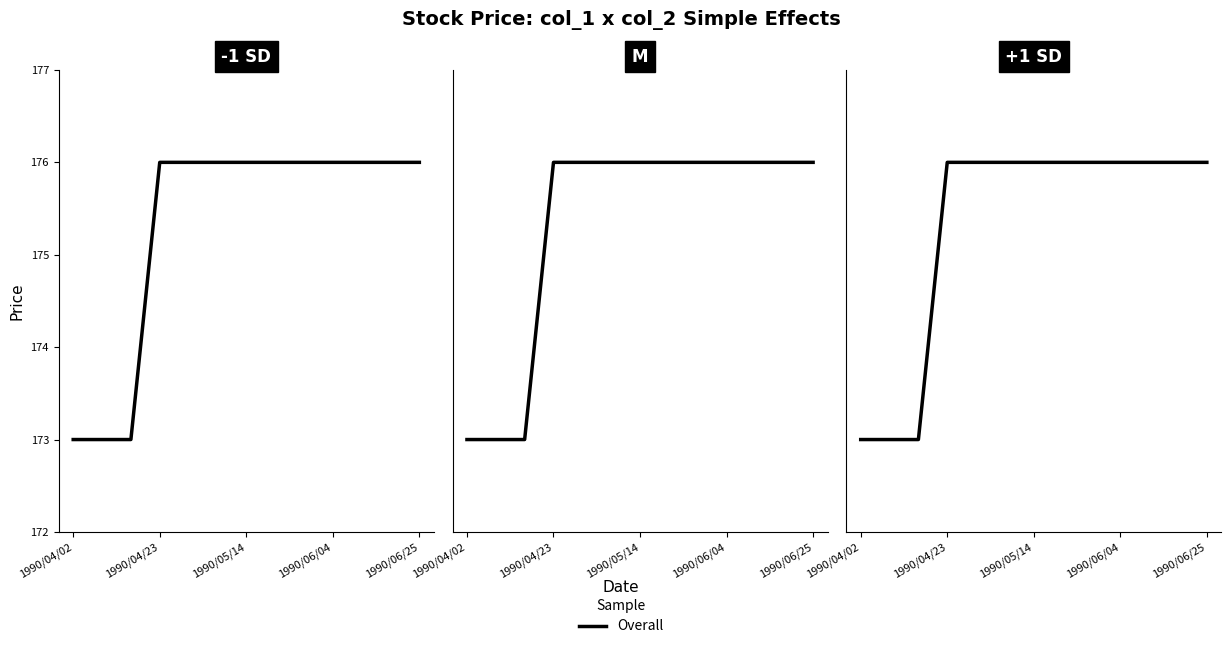

How many lines are shown in the chart?

1